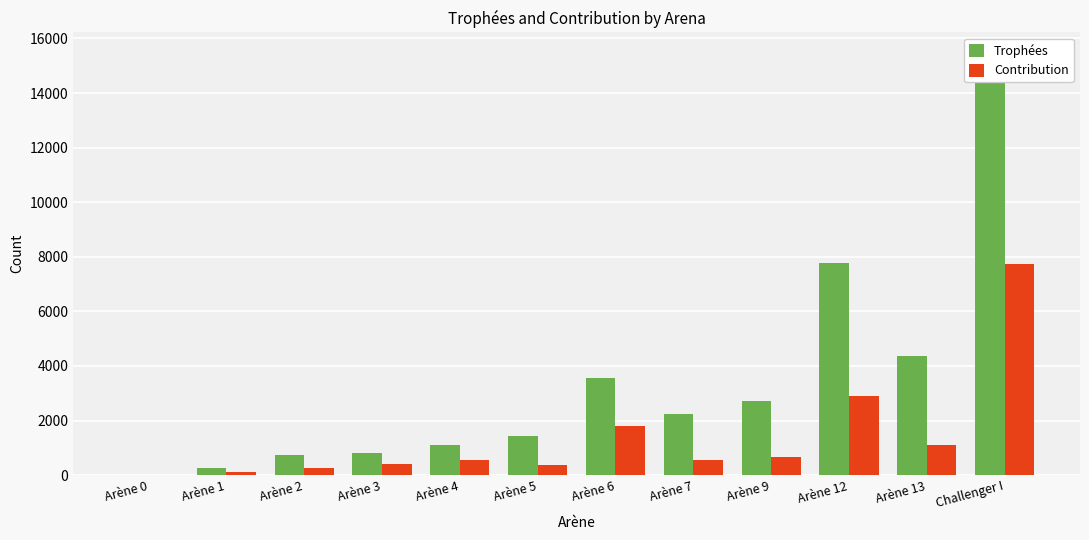

How many positive values does the Trophées series have?

11